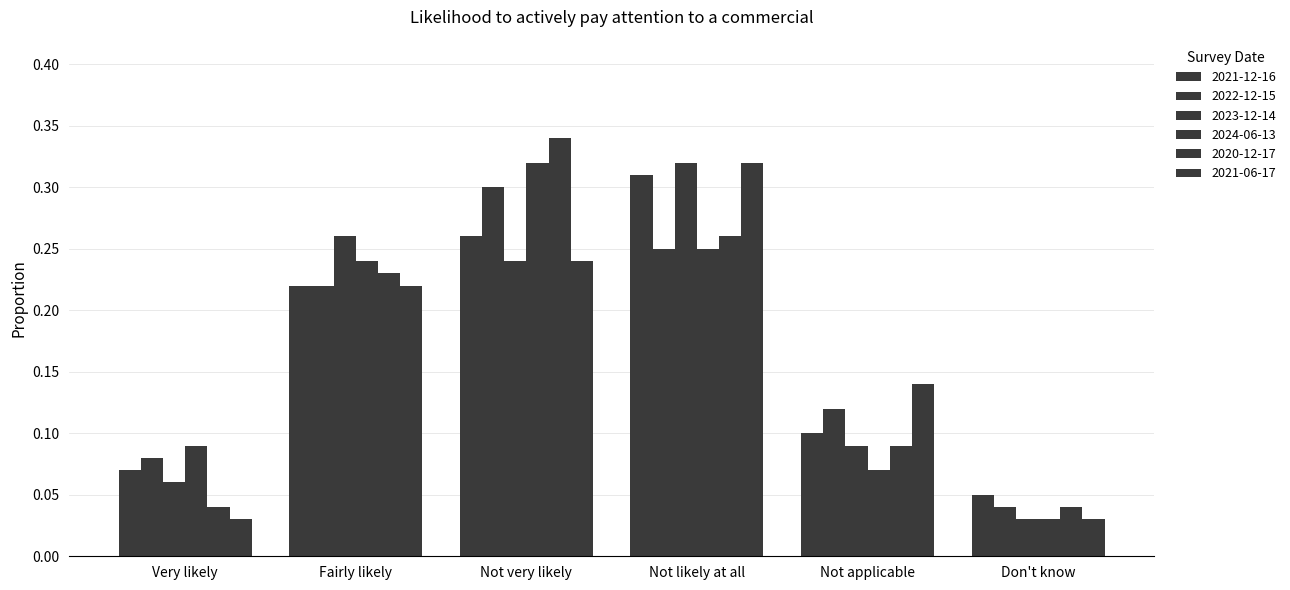

What is the label of the 6th bar from the right?

Very likely